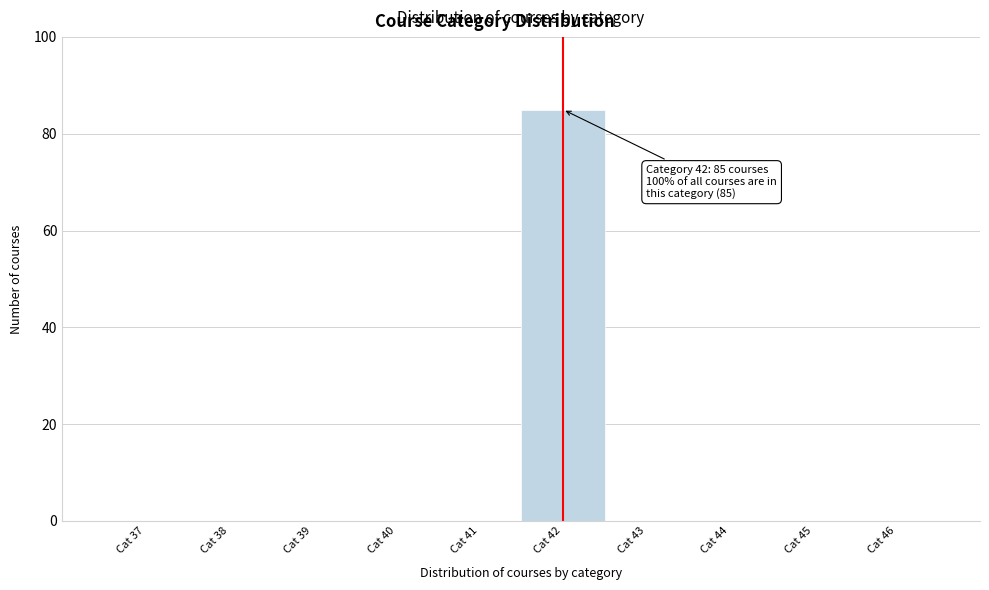

Reading left to right, transcribe all the data shown in this chart.

Cat 37=0	Cat 38=0	Cat 39=0	Cat 40=0	Cat 41=0	Cat 42=85	Cat 43=0	Cat 44=0	Cat 45=0	Cat 46=0